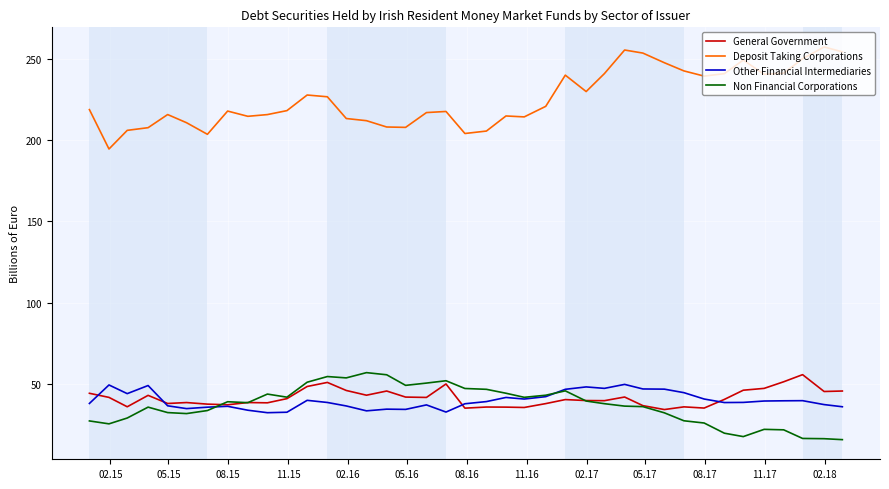

True or false: Non Financial Corporations and Deposit Taking Corporations intersect in this chart.

False